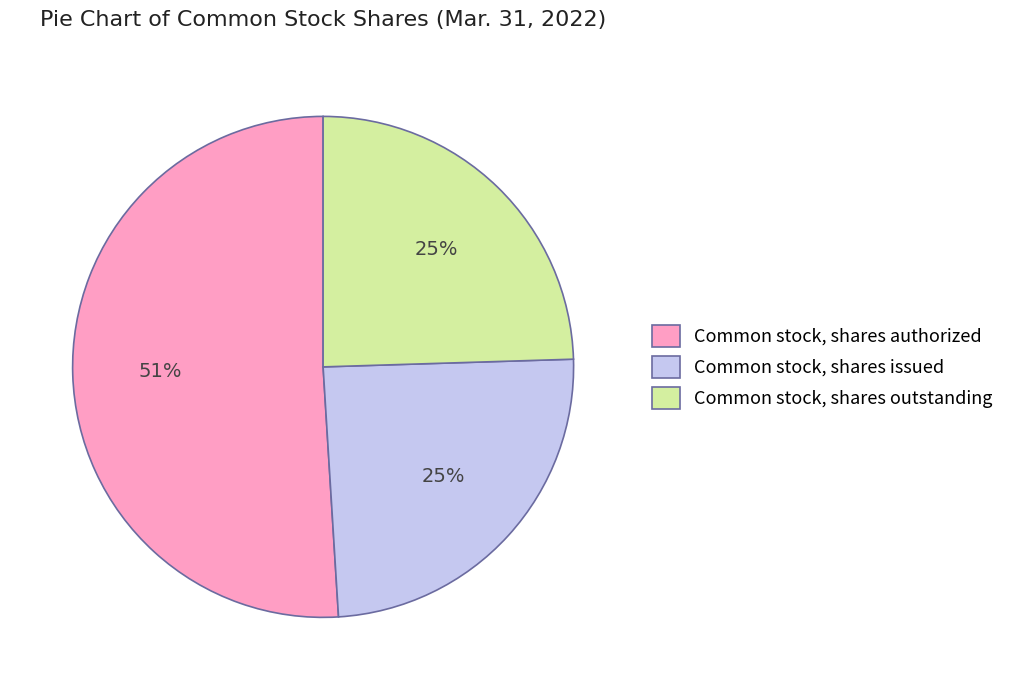

Is Common stock, shares authorized the majority of the pie?

Yes